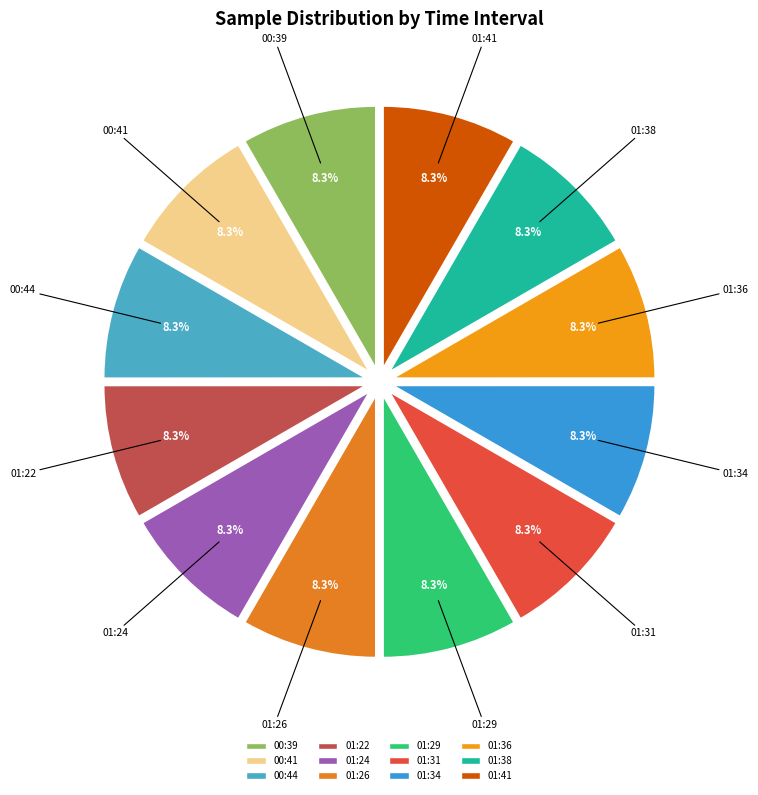

What is the ratio of the value at 01:34 to the value at 00:44?

1.0